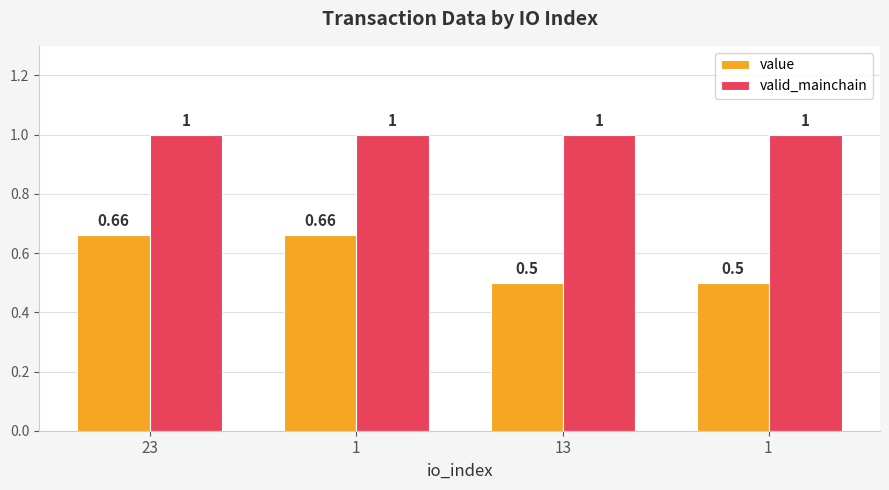

How many value values are between 0 and 1?

4